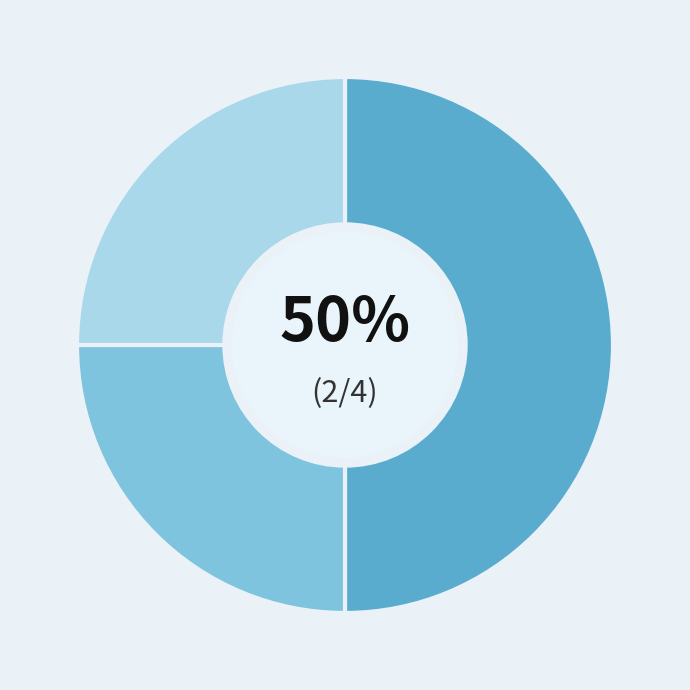

To the nearest percent, what is the difference between the largest and smallest slice percentages?

25%